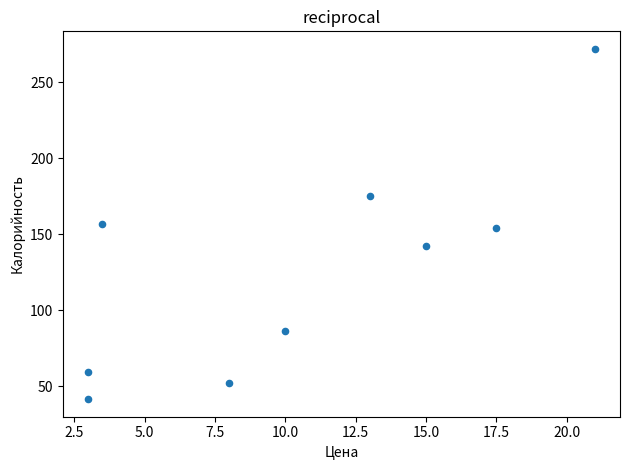

What is the range of X values (max minus min)?

18.0